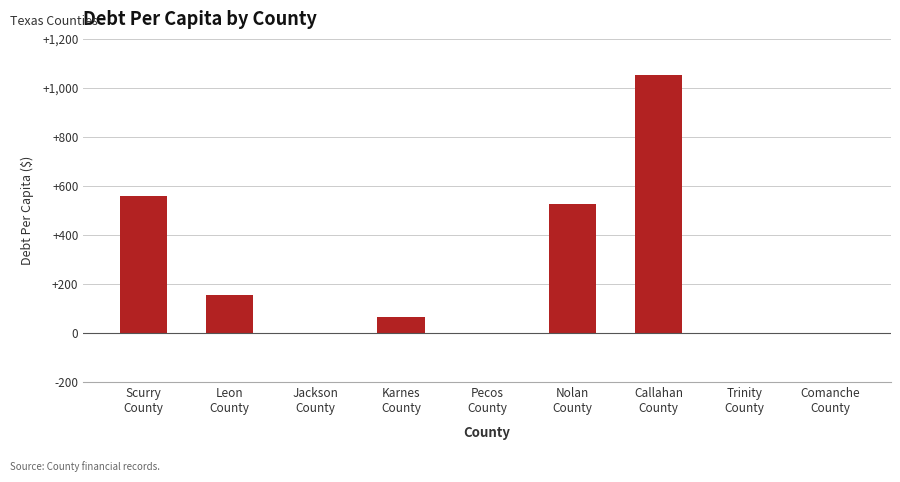

What is the greatest value displayed?

1054.2